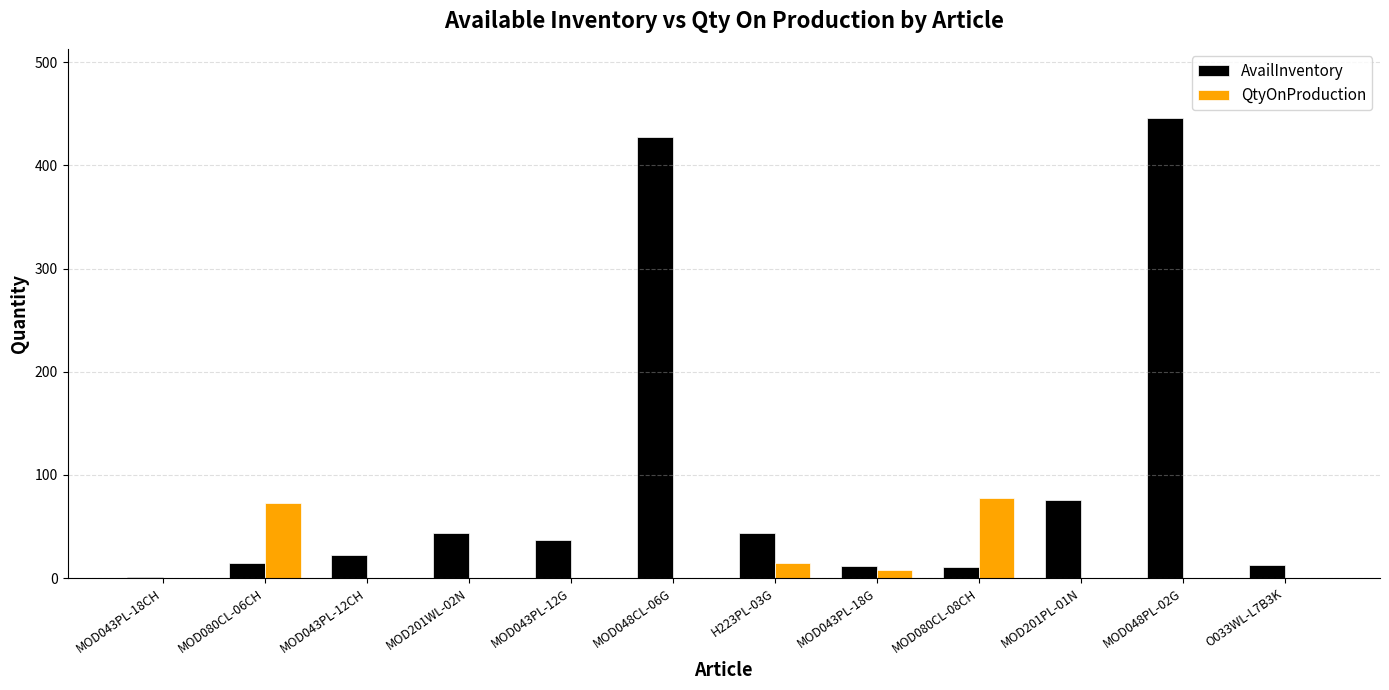

What value does the AvailInventory series have at MOD048PL-02G, to the nearest 50?

450